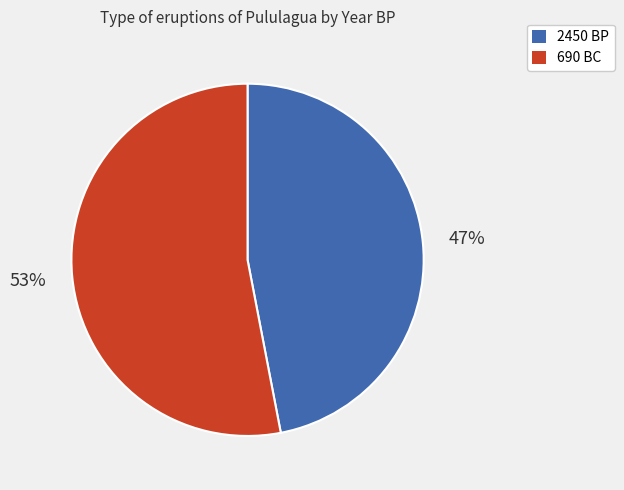

To the nearest percent, what is the difference between the largest and smallest slice percentages?

6%